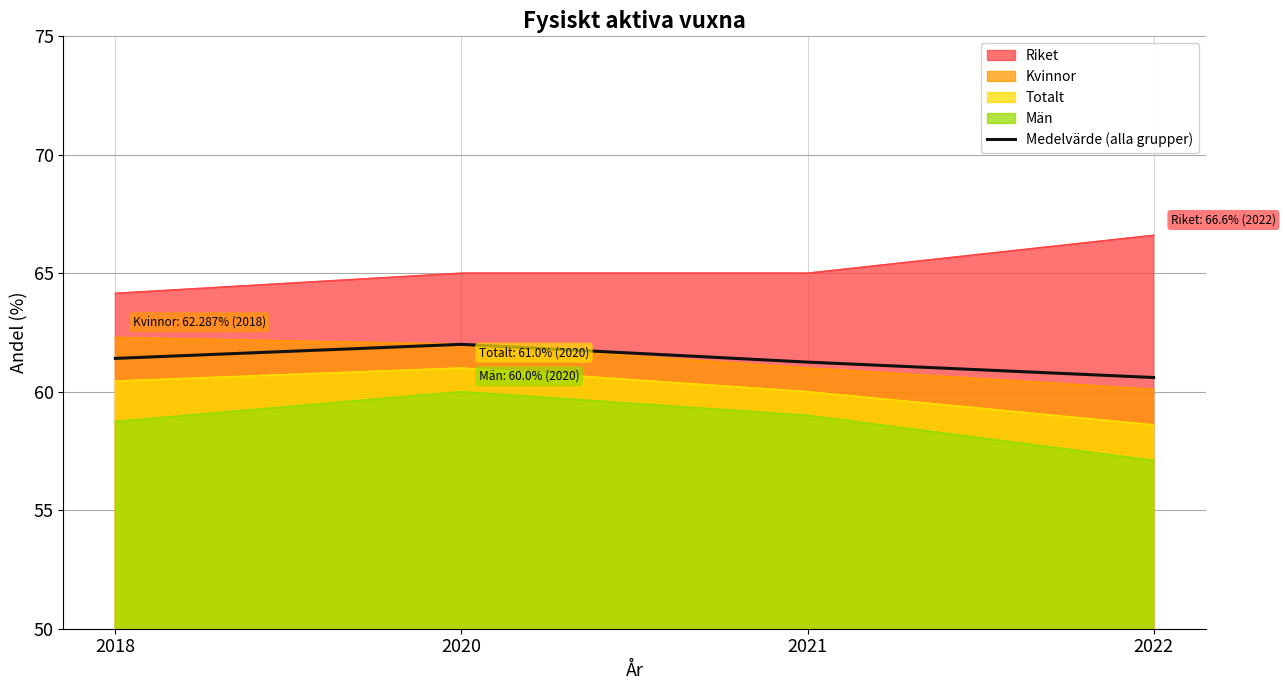

Is it true that the value at 2021 is 94.8?

False